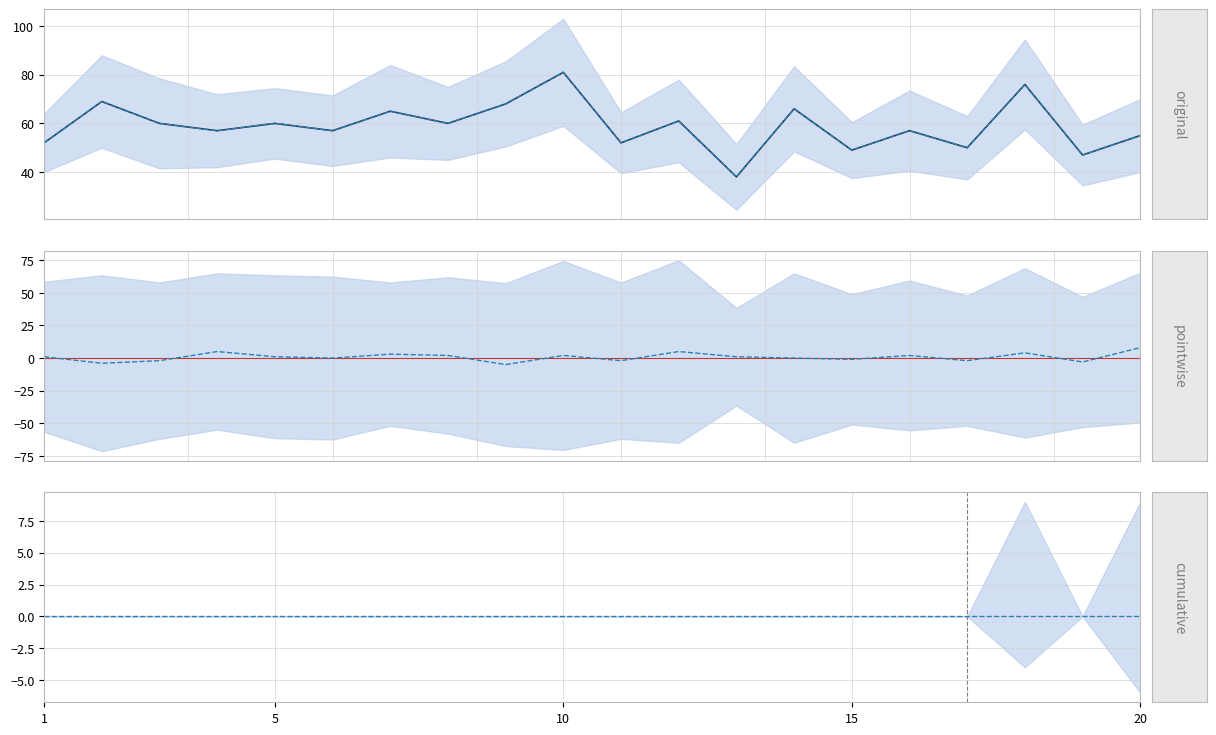

How many data points does each series have?

20